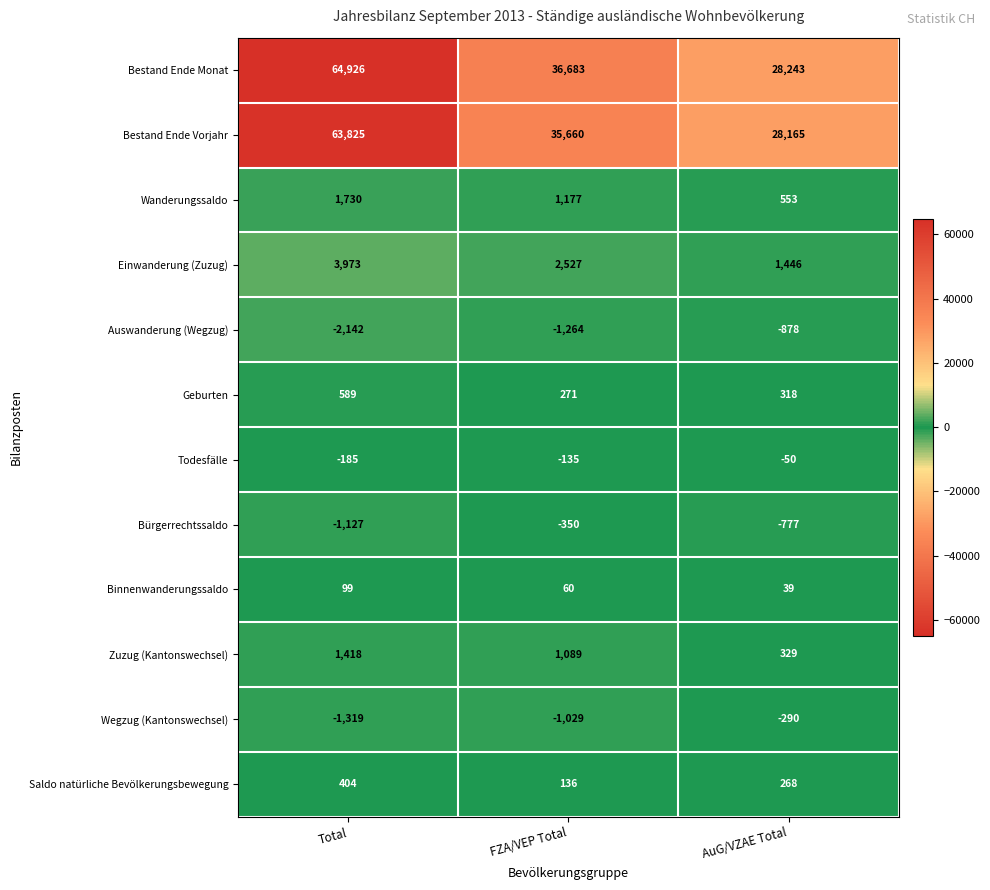

What is the difference between the maximum and minimum values in the Geburten series?

318